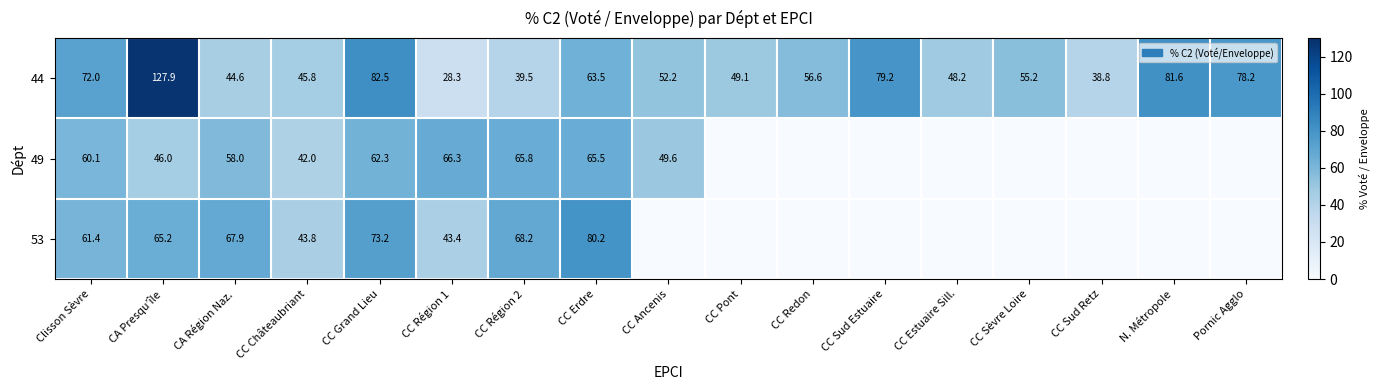

What is the difference between the second highest and second lowest values in the 44 series?

43.7